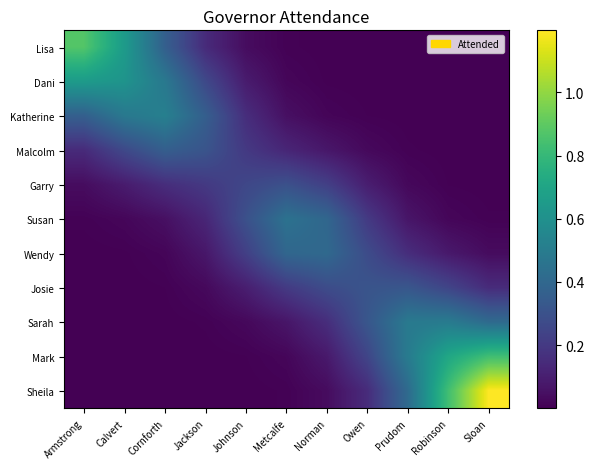

How many distinct data groups are displayed?

11